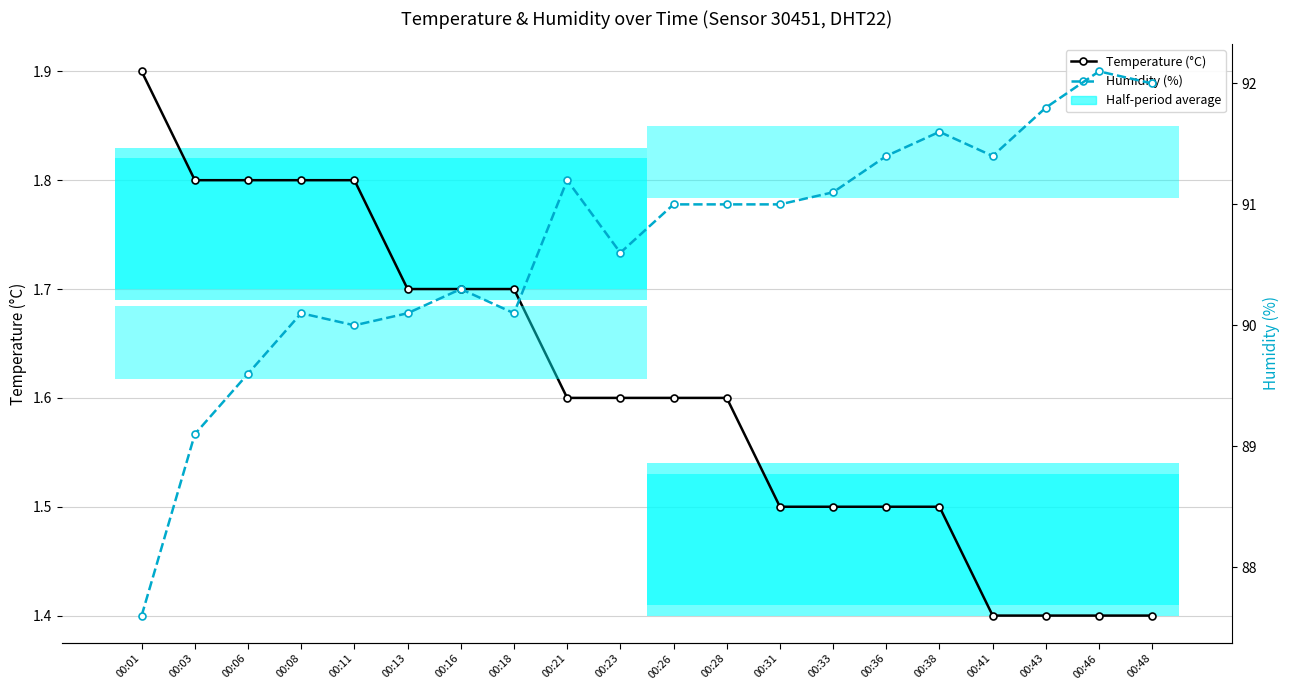

At how many categories does at least one series exceed 53?

20